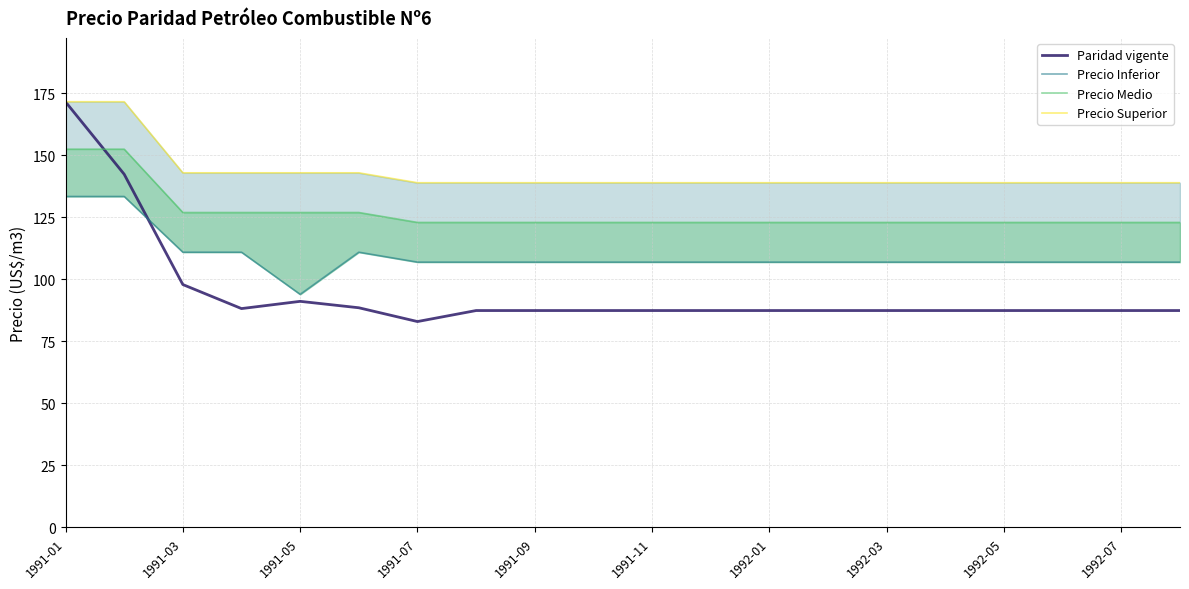

What is the highest value of the Paridad vigente series?

171.6